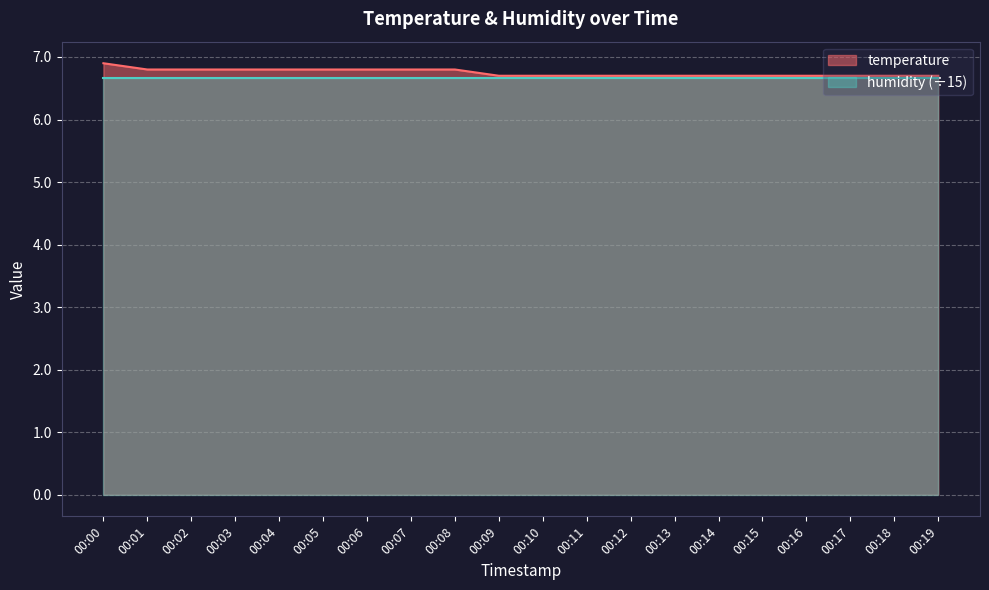

What is the average value?

6.8